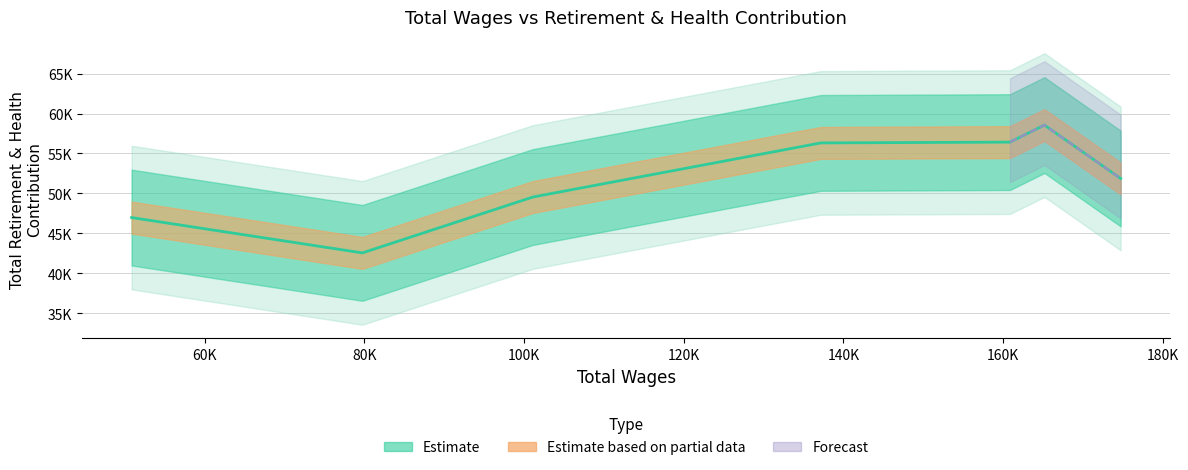

True or false: the data shows 18185 at Battalion Chief (174715).

False